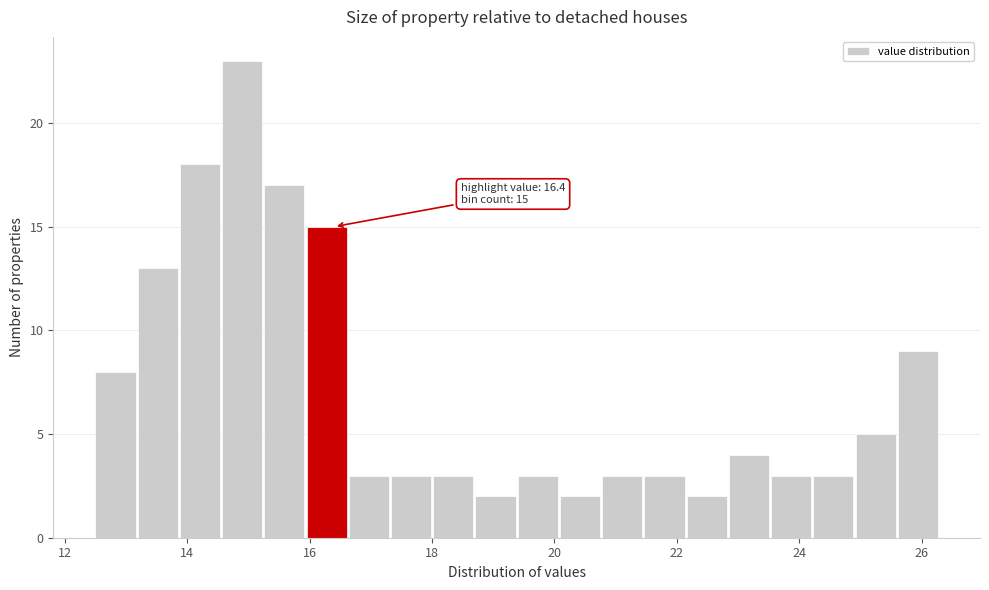

Read against the x-axis, roughly where is the centre of the tallest bar?

14.8